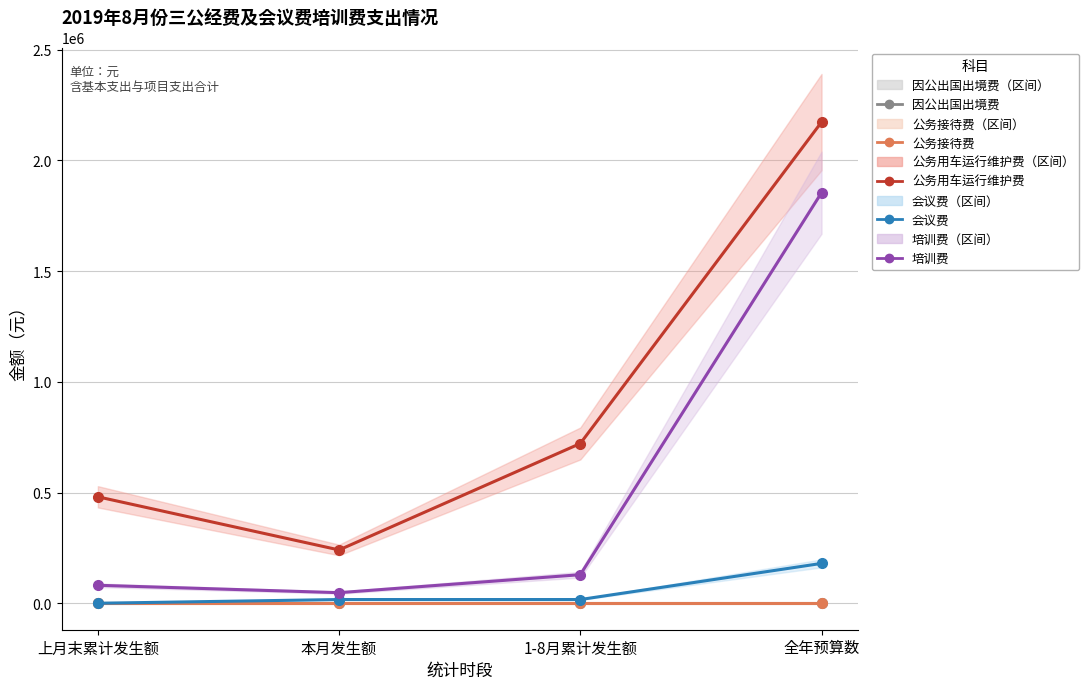

How many lines are shown in the chart?

5